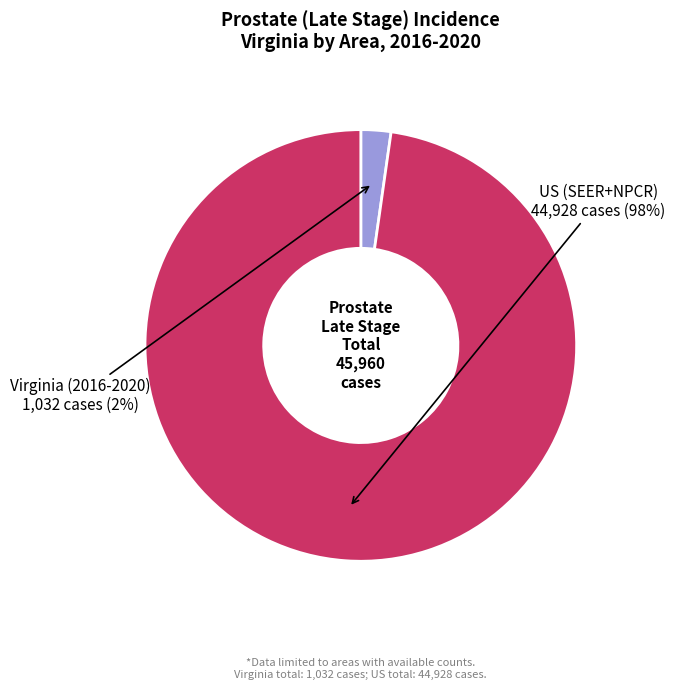

To the nearest percent, what is the difference between the largest and smallest slice percentages?

96%